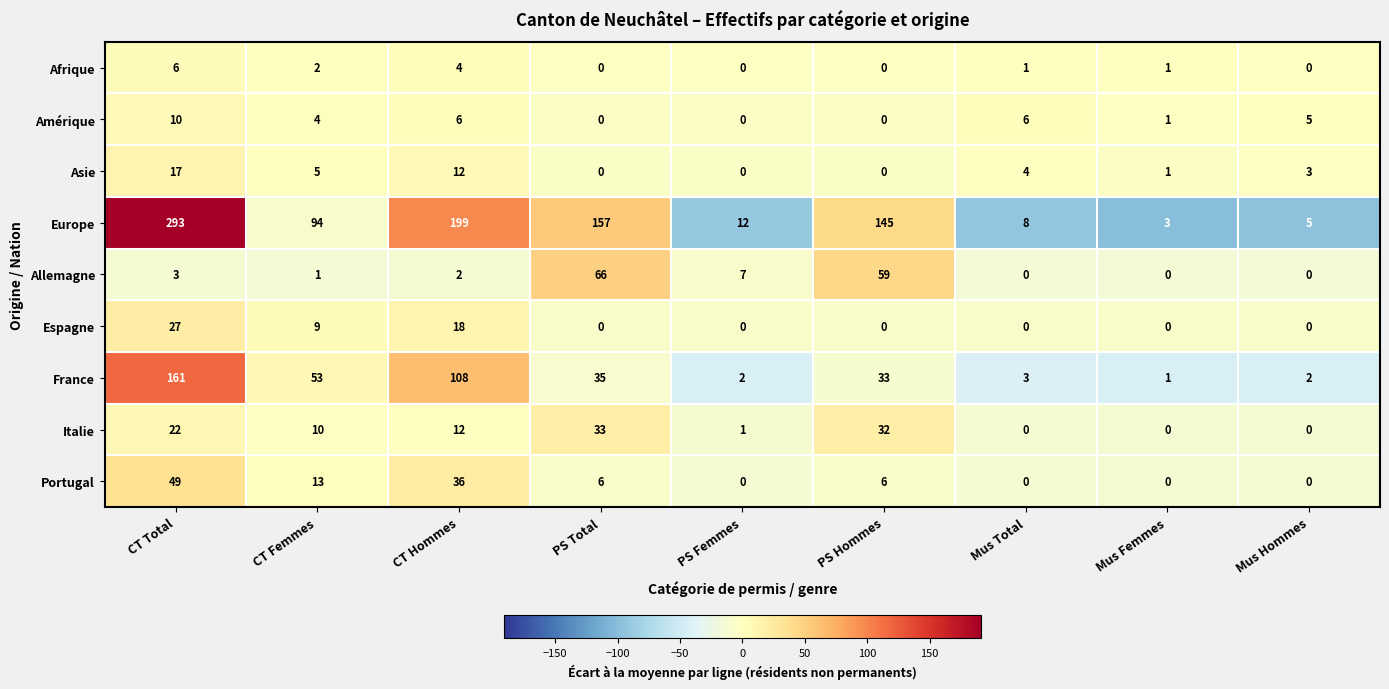

Is it true that Europe equals 433 at CT Total?

False